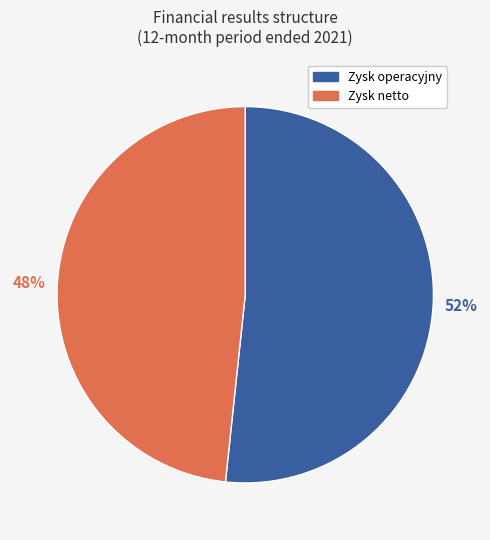

To the nearest percent, what is the average slice percentage?

50%